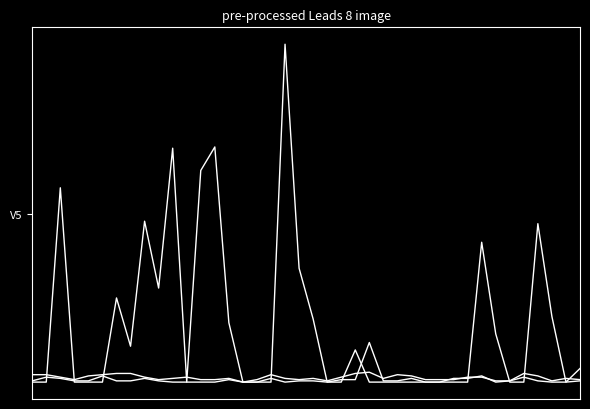

Is this an area chart (filled region under the line)?

No